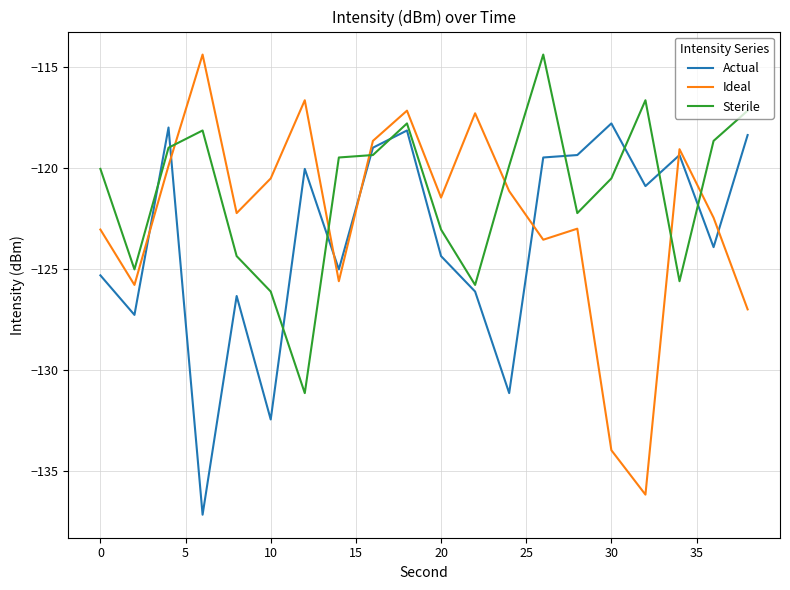

How many intersections are there between Actual and Ideal?

7